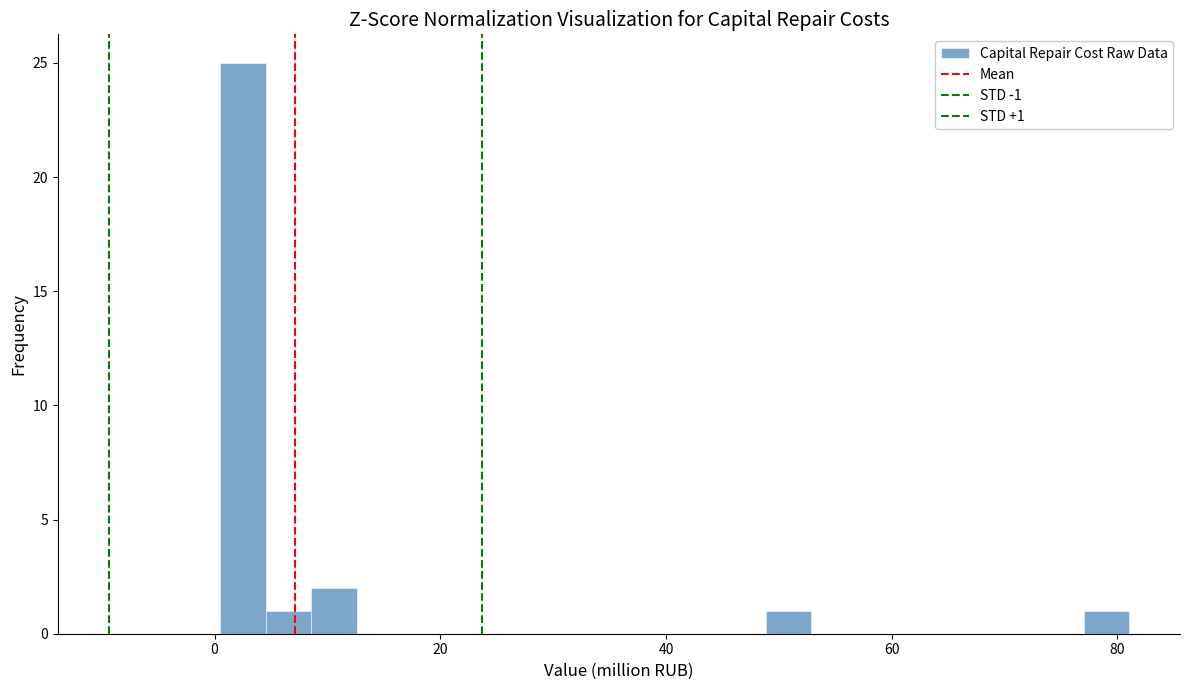

Read against the x-axis, roughly where is the centre of the tallest bar?

2